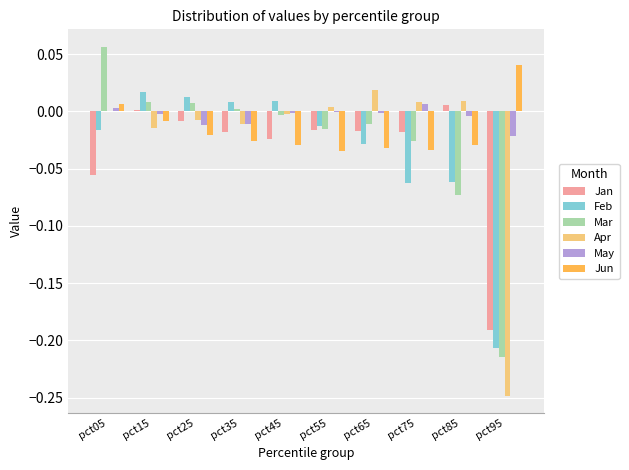

What are all the series names shown in the legend?

Jan, Feb, Mar, Apr, May, Jun